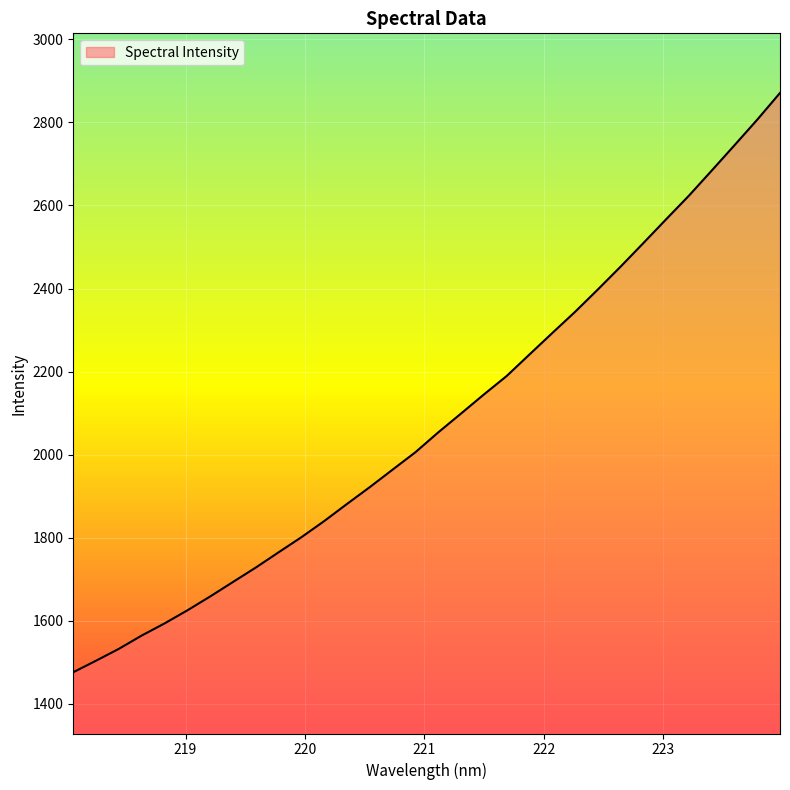

What is the greatest value displayed?

2871.0